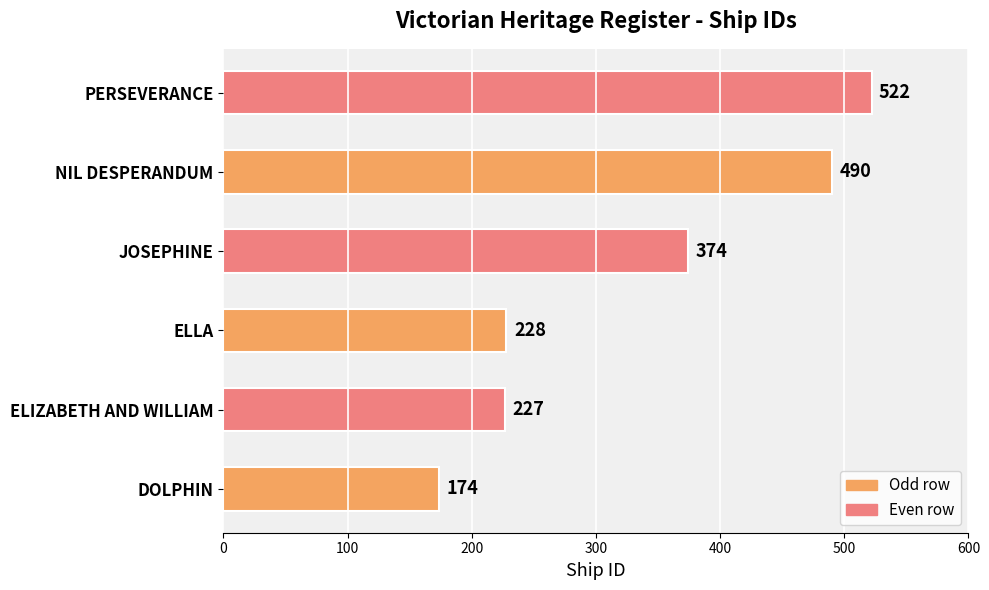

Which has a higher value, ELLA or NIL DESPERANDUM?

NIL DESPERANDUM